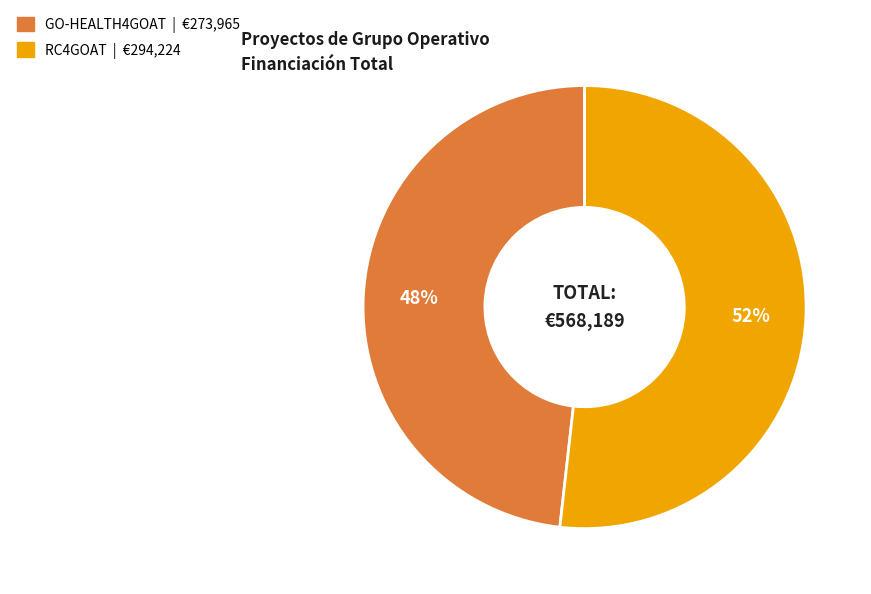

Which category has the biggest portion of the pie?

RC4GOAT